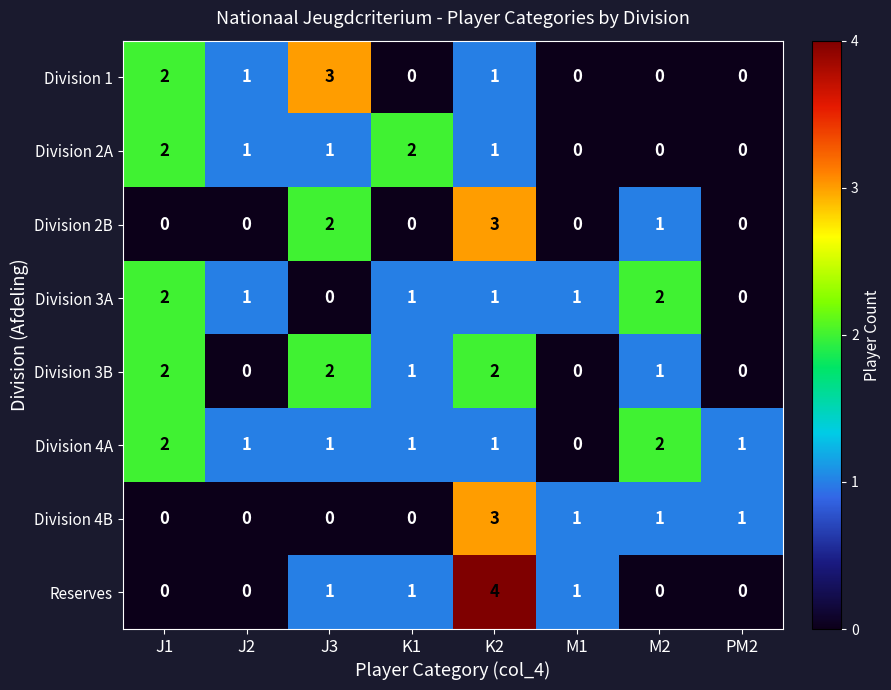

Which series has the largest range (max minus min)?

Reserves